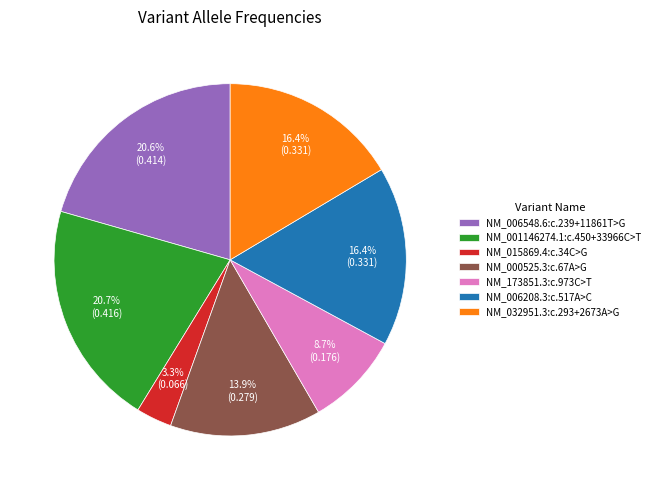

Does any single category account for the majority?

No